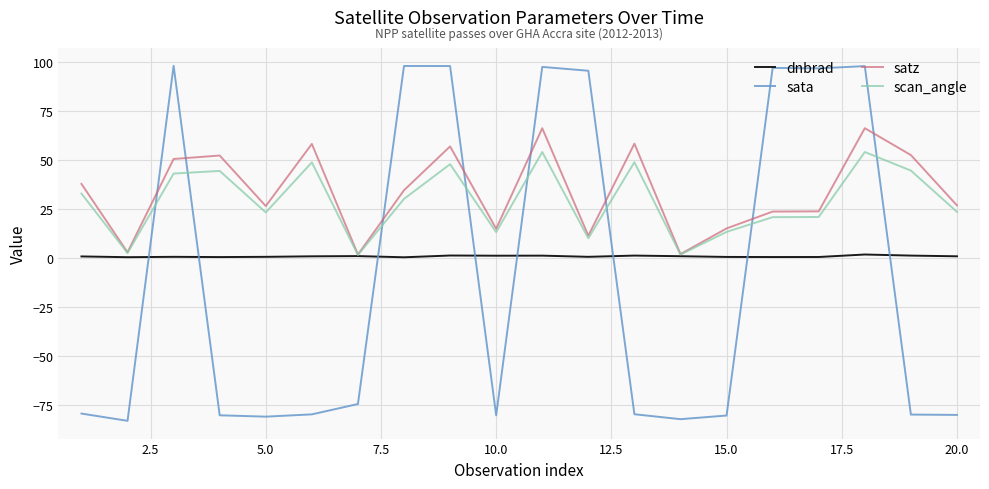

At how many categories does at least one series exceed 16?

15